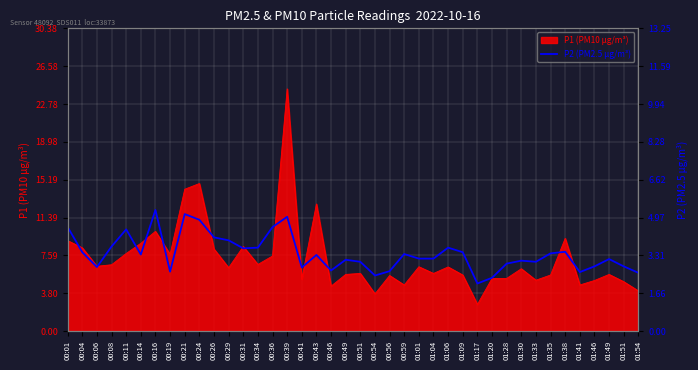

At which label does P1 (PM10 µg/m³) reach its minimum?

01:17